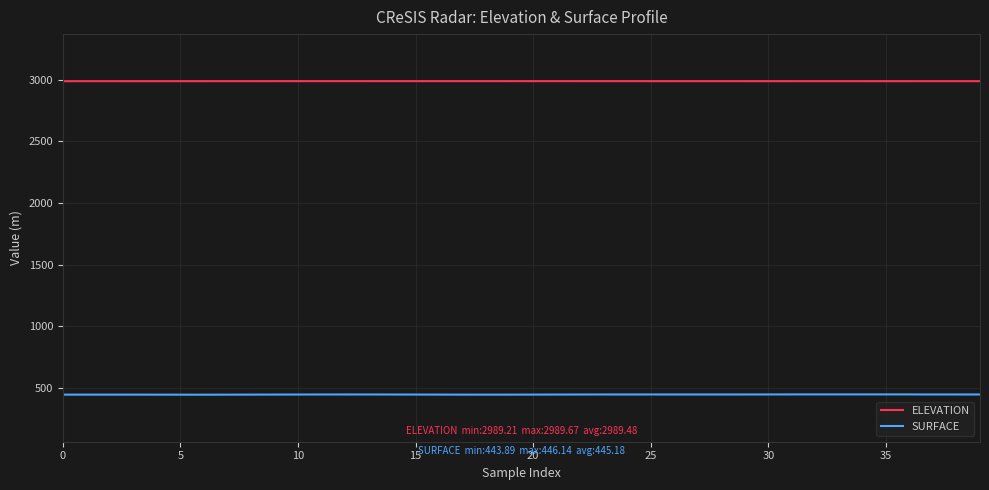

Count the ELEVATION values in the range 2989 to 2990.

40